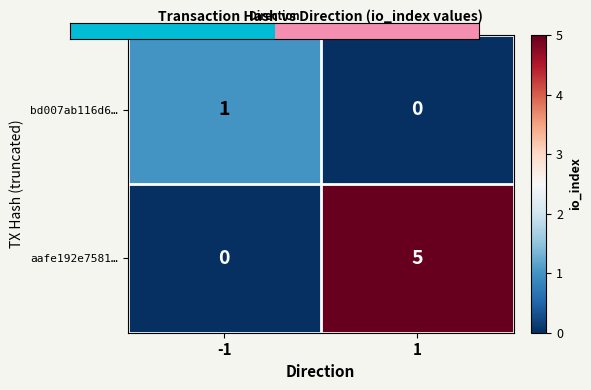

What is the greatest value displayed?

5